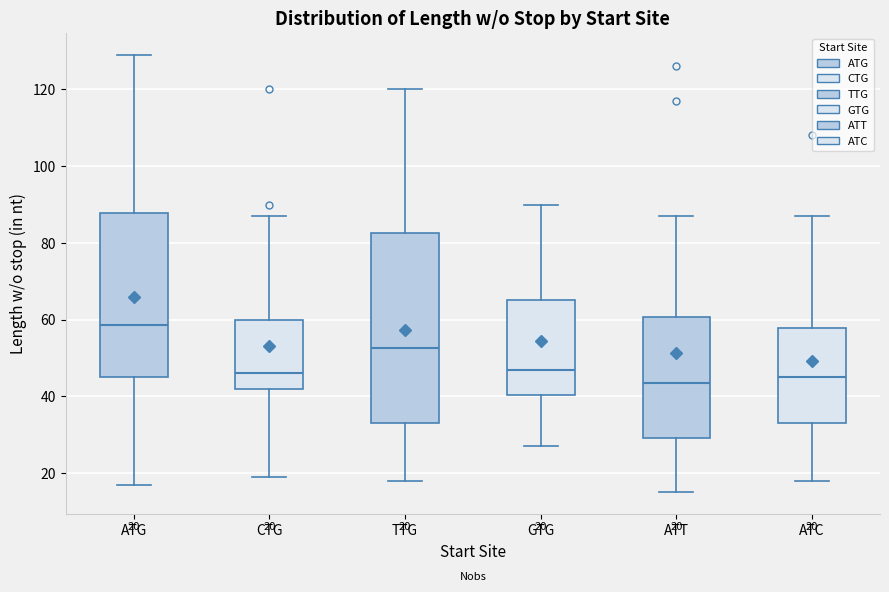

Which box is the tallest, from its lower edge to its upper edge?

TTG